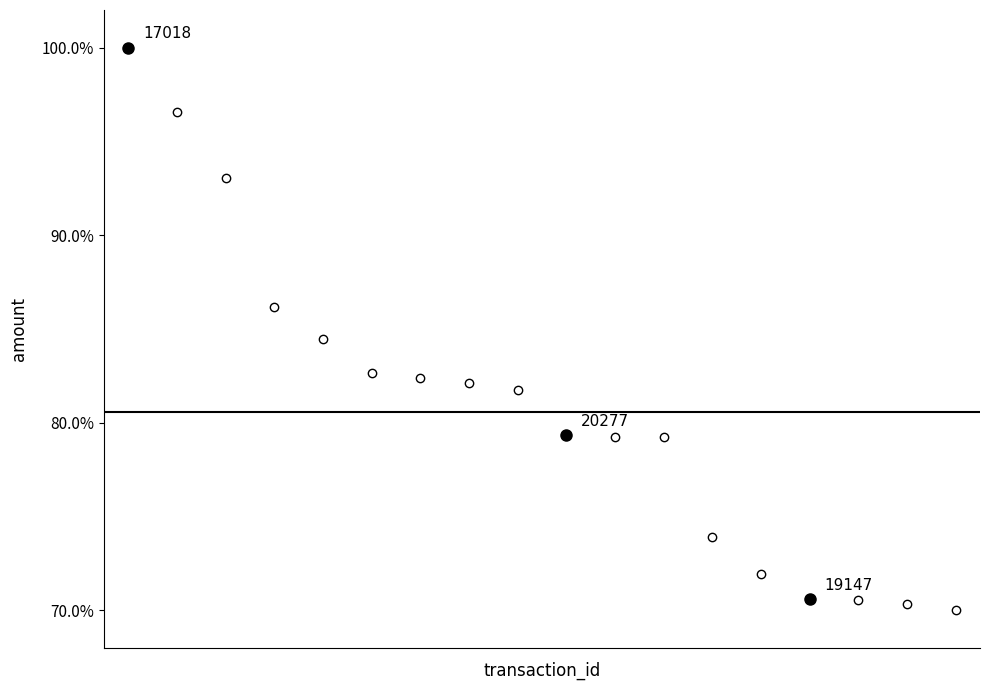

Is this an area chart (filled region under the line)?

No